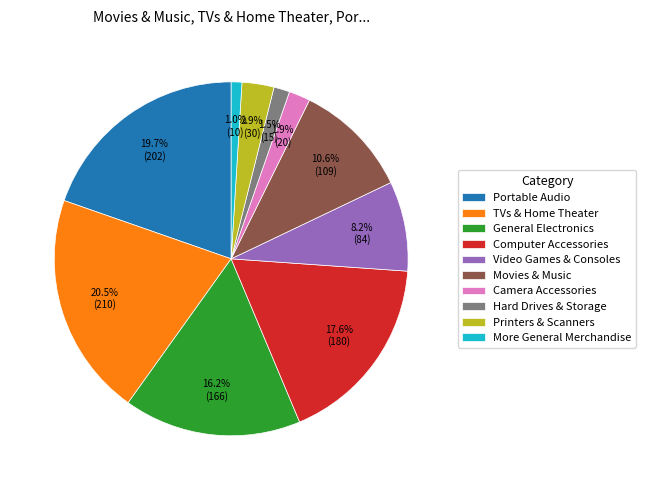

How many slices are in this pie chart?

10